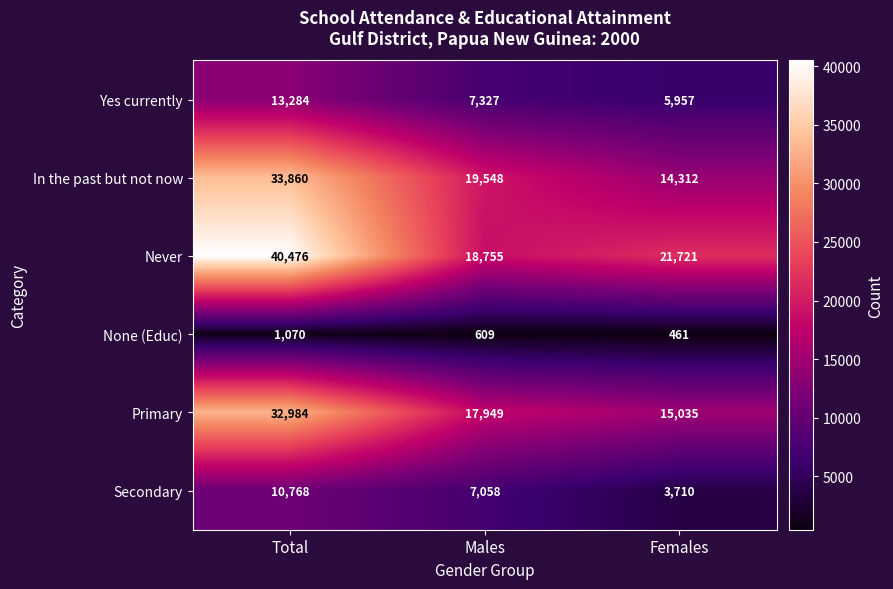

At which category is the sum across all series the highest?

Total